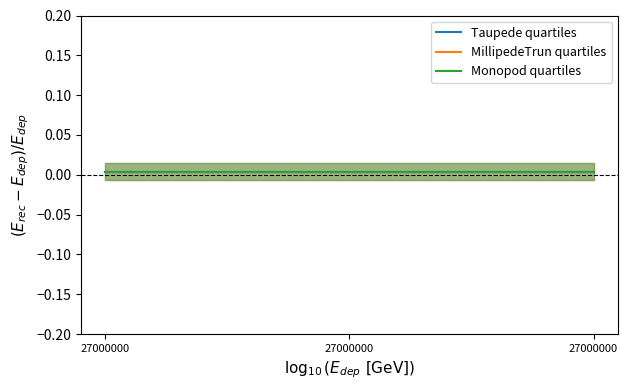

What are all the series names shown in the legend?

Taupede quartiles, MillipedeTrun quartiles, Monopod quartiles